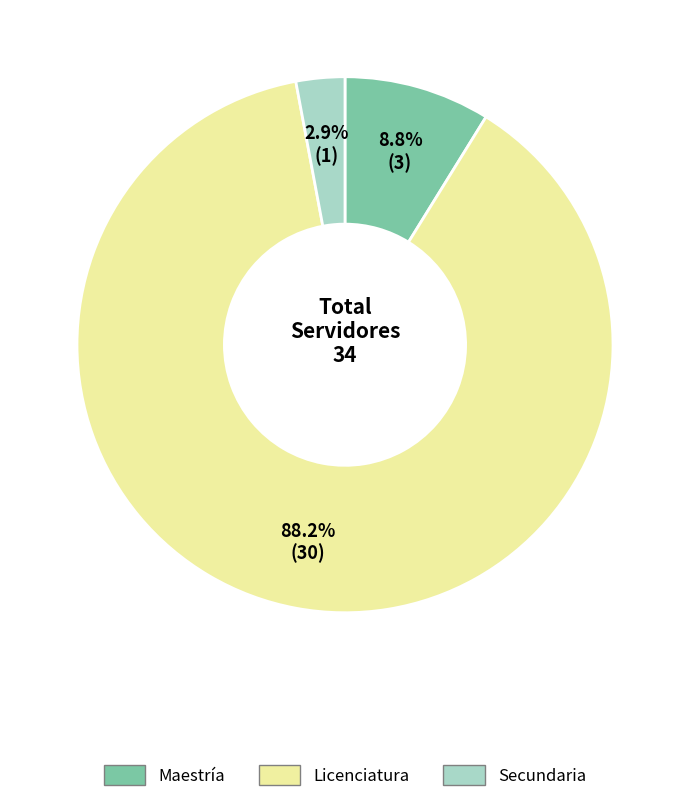

Is the sum of Maestría and Secundaria greater than half?

No